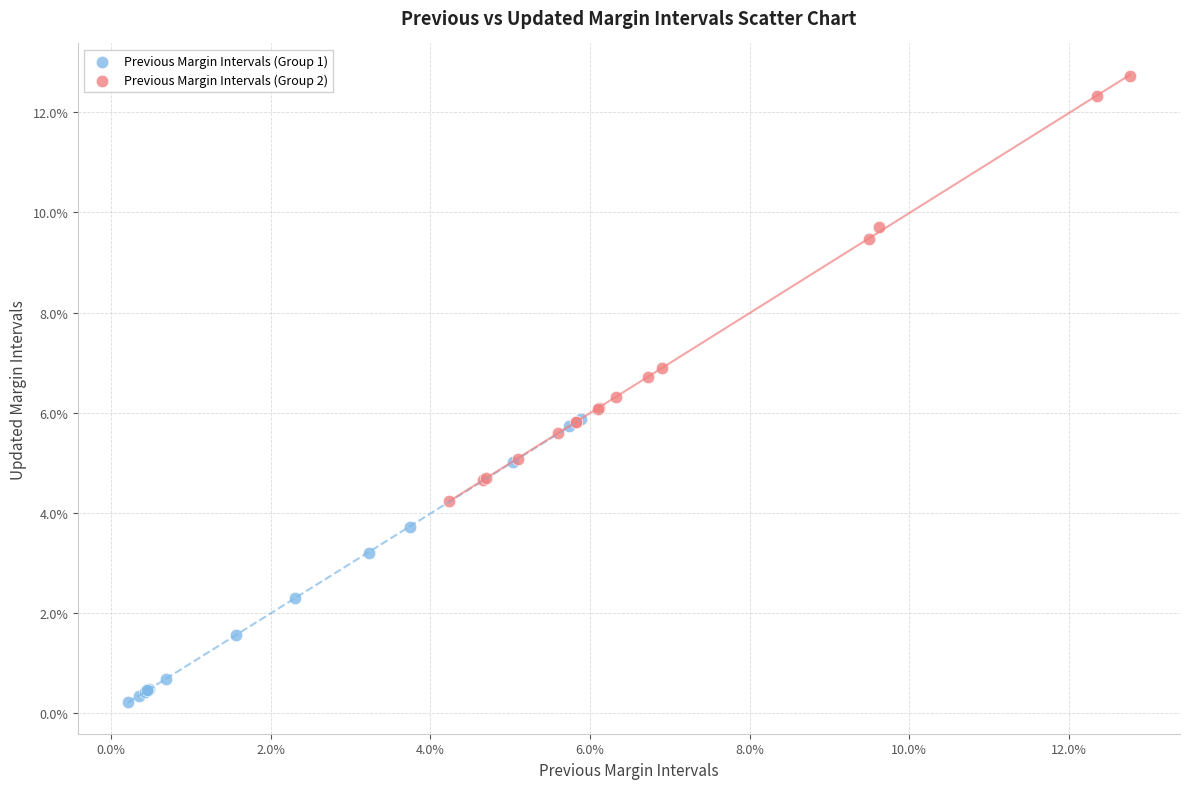

Which series reaches the minimum Y coordinate?

Previous Margin Intervals (Group 1)